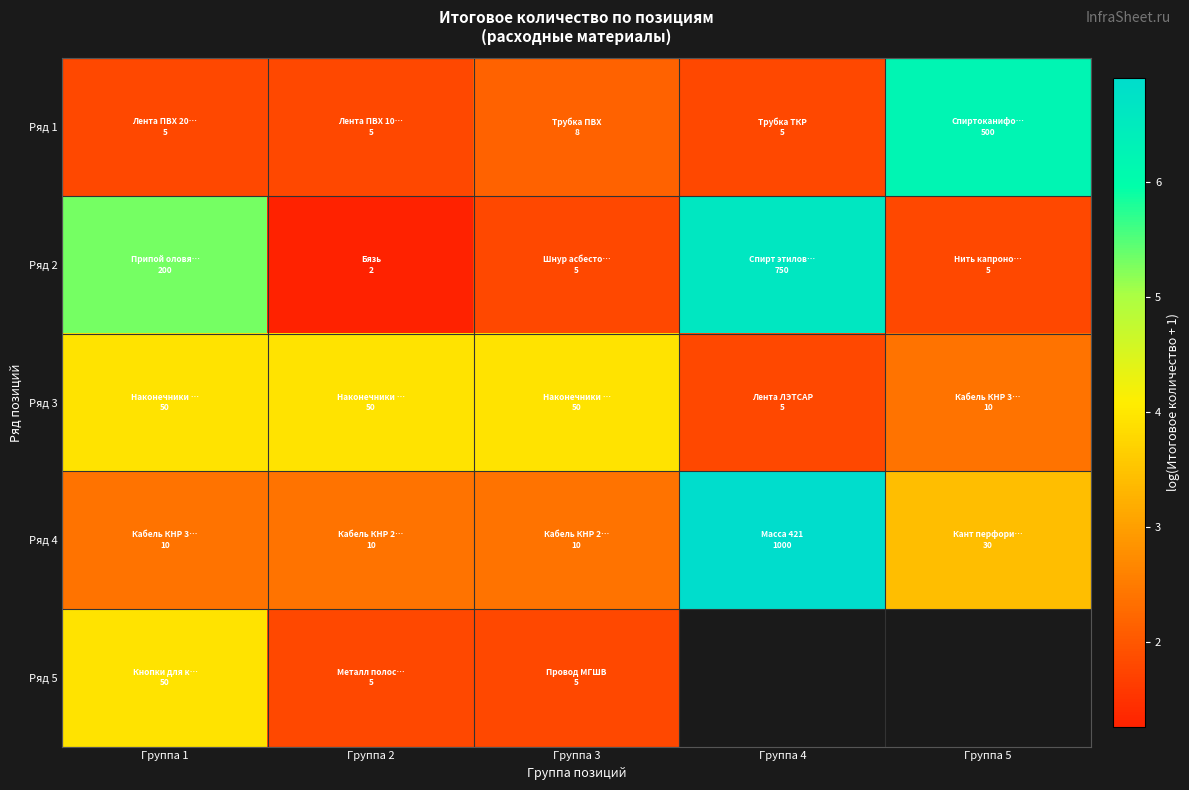

At which category is the sum across all series the highest?

Группа 1